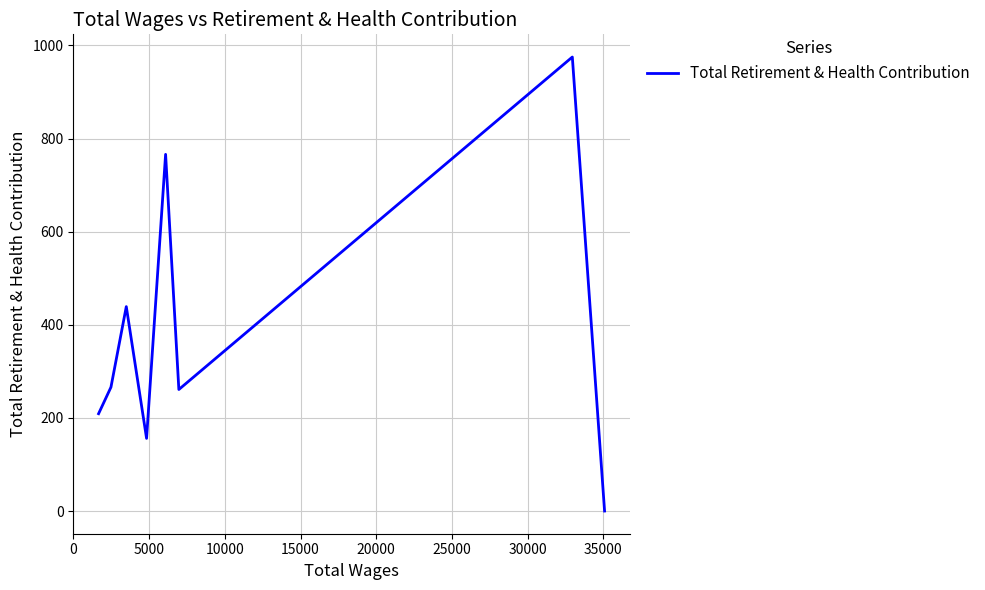

True or false: the data has more than 2 interior local peaks.

True